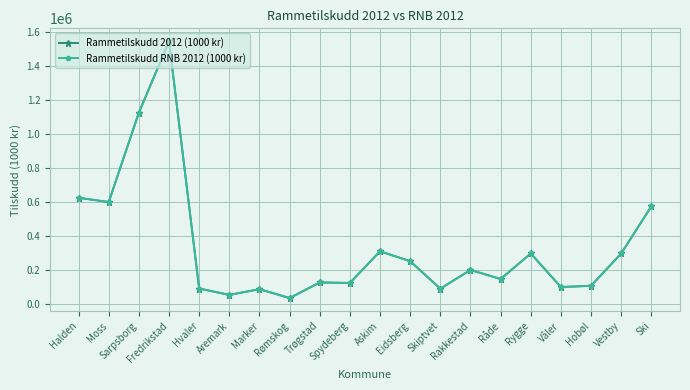

At how many categories does at least one series exceed 338468?

5